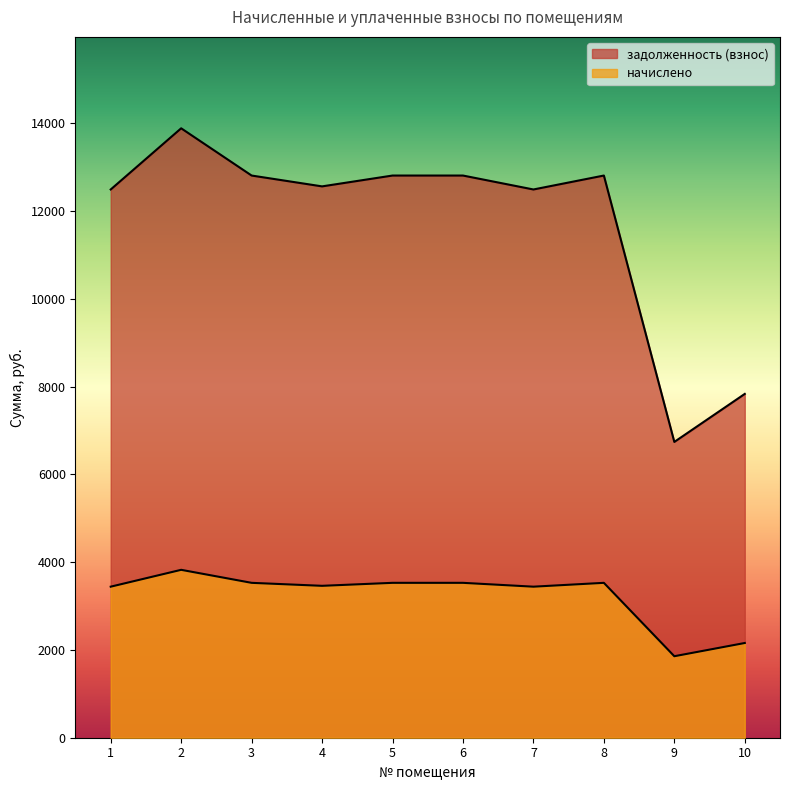

True or false: начислено has more than 1 interior local peaks.

True